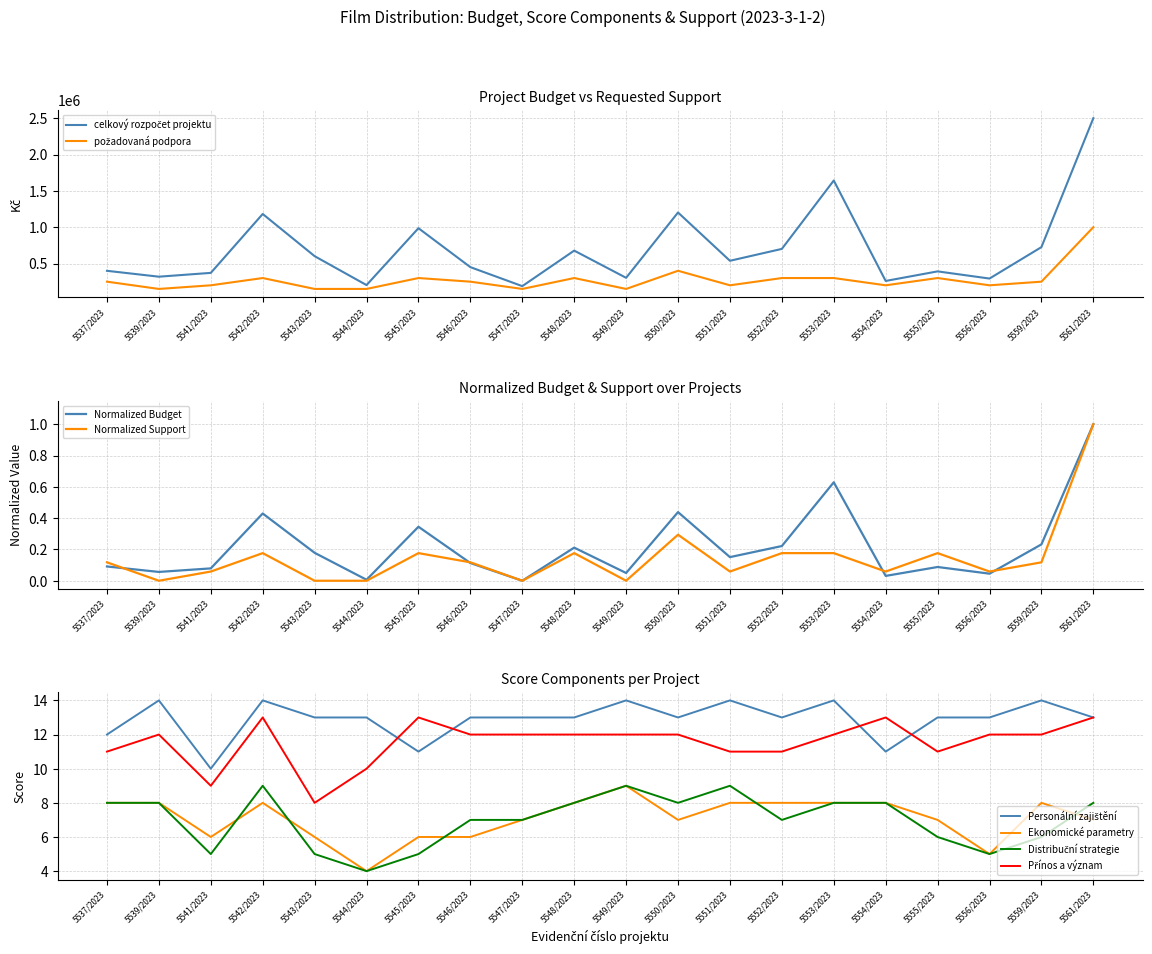

What is the label of the 2nd point from the right?

5559/2023